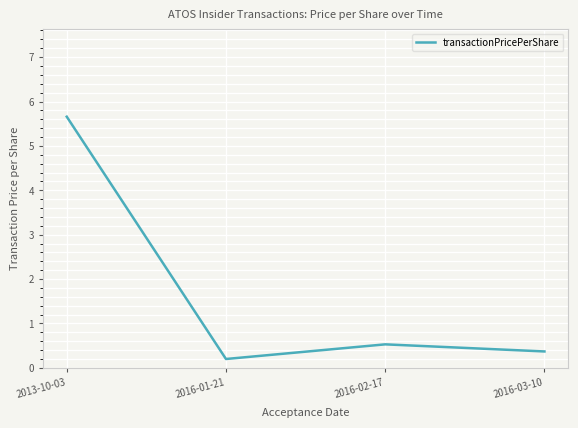

Read the value at 2013-10-03.

5.7